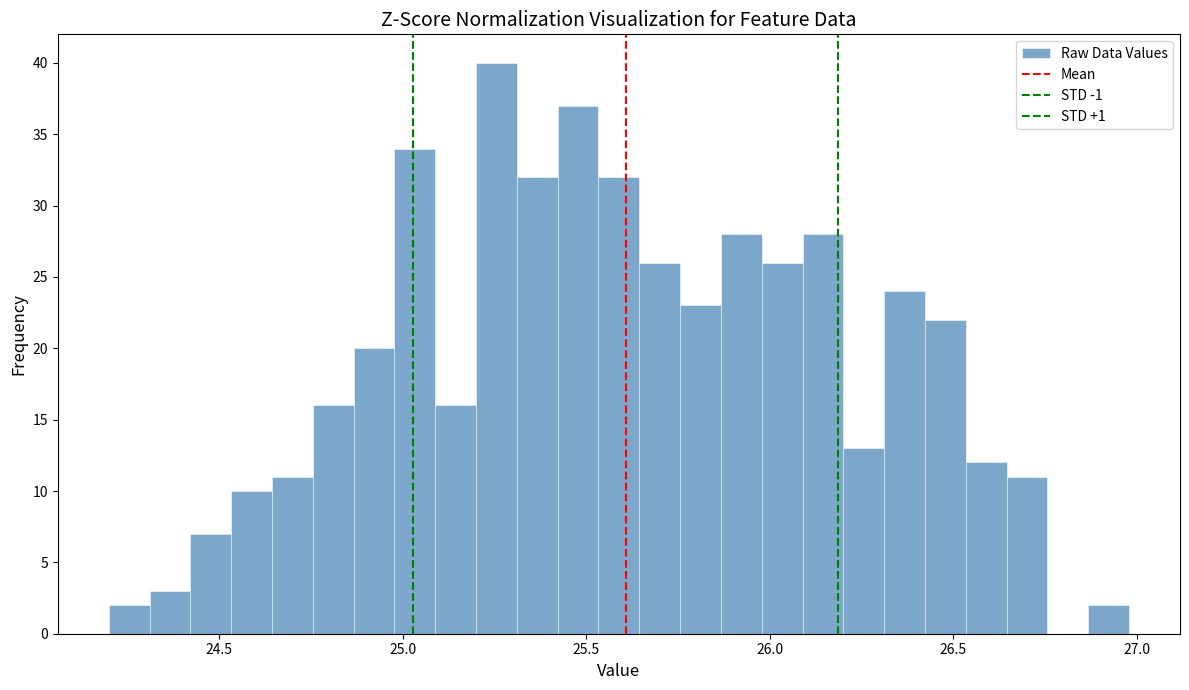

Around what value on the x-axis is the tallest bar? Give the approximate position of its centre, as read against the axis.

25.25